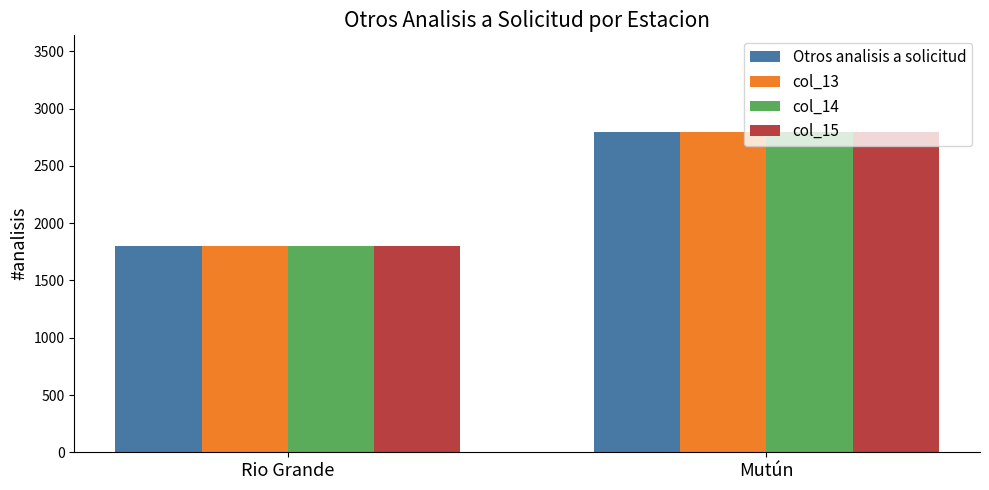

Reading left to right, transcribe all the data shown in this chart.

Otros analisis a solicitud: Rio Grande=1800	Mutún=2800
col_13: Rio Grande=1800	Mutún=2800
col_14: Rio Grande=1800	Mutún=2800
col_15: Rio Grande=1800	Mutún=2800